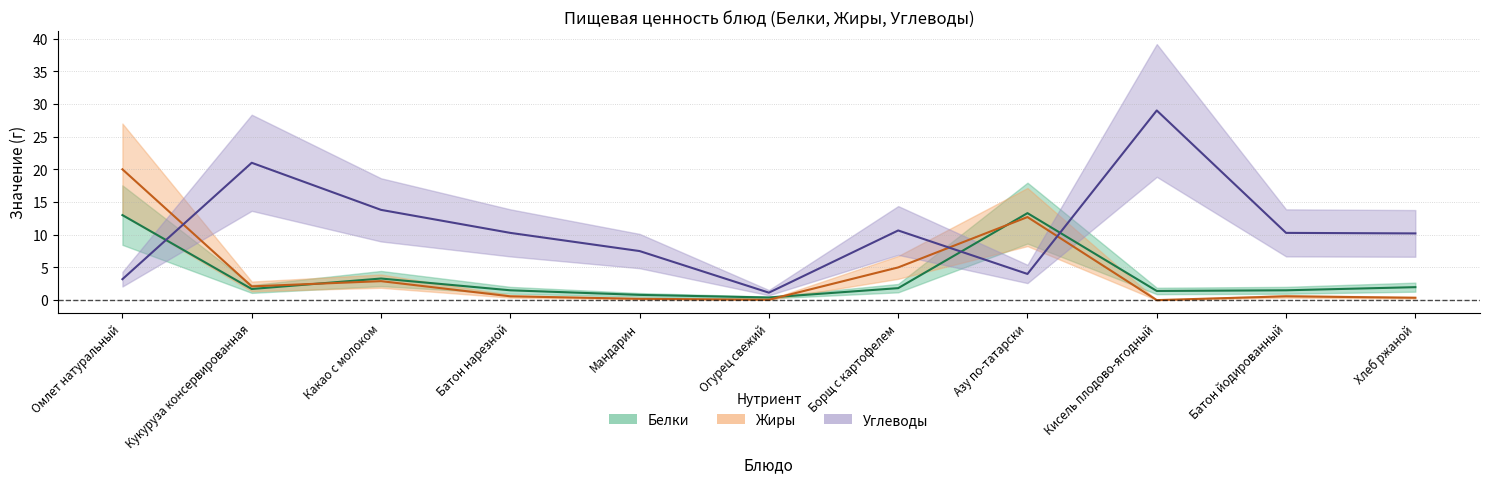

After their last crossing, which series has the higher values: Жиры or Белки?

Белки